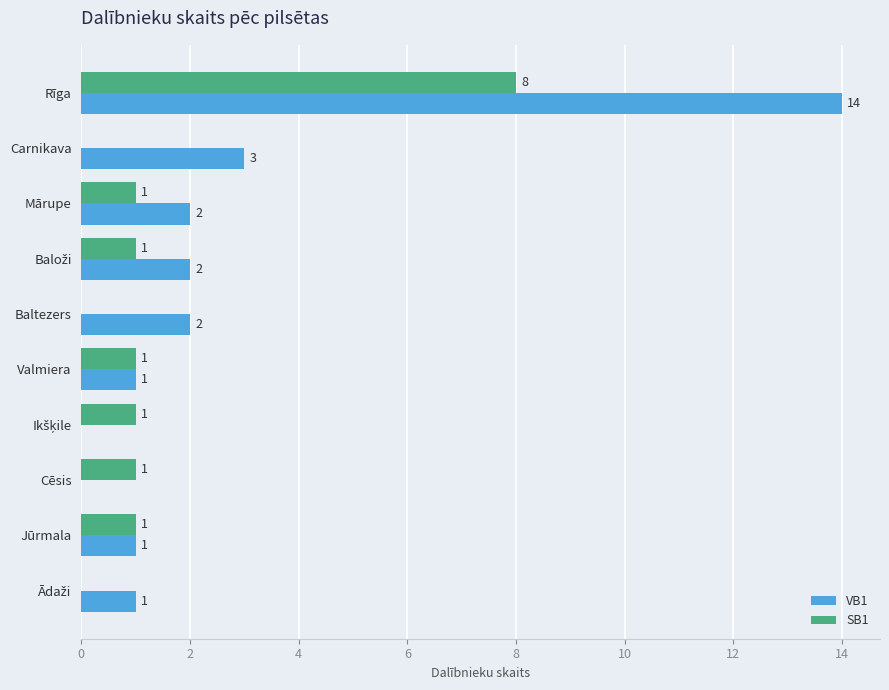

Which series has the largest total across all categories?

VB1